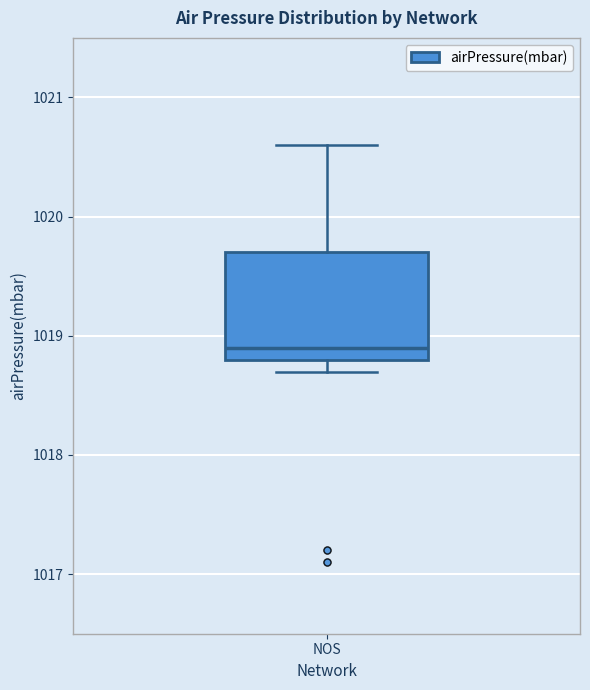

Read this box plot against the y-axis: the position of the median line, the range covered by the box, and the ends of both whiskers. The values are not printed on the chart, so give them approximately, as read against the axis.

median 1018.9, box 1018.8 to 1019.7, whiskers 1018.7 to 1020.6